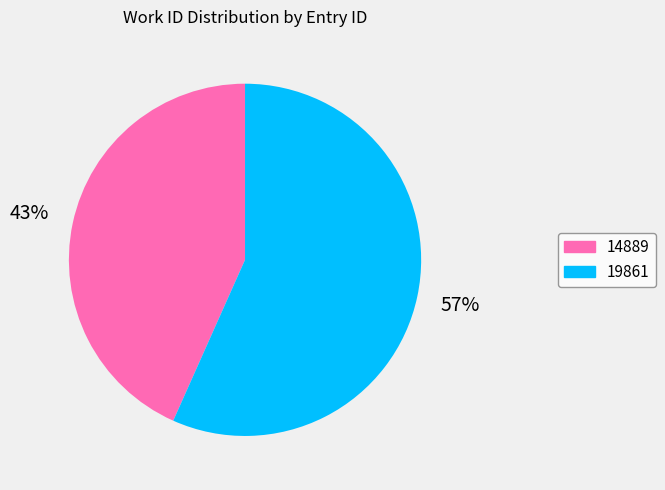

How many slices are in this pie chart?

2